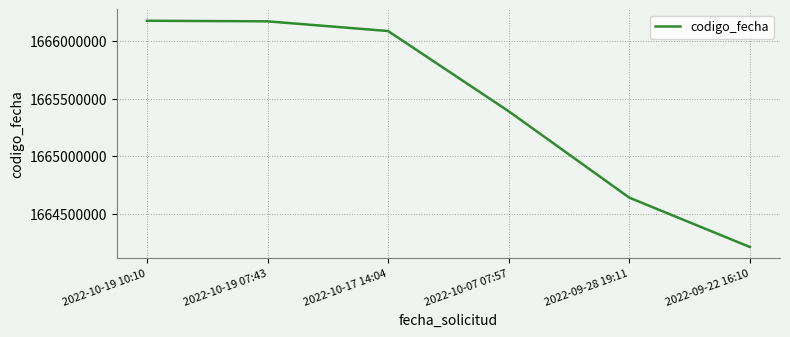

Which has a higher value, 2022-10-07 07:57 or 2022-09-22 16:10?

2022-10-07 07:57